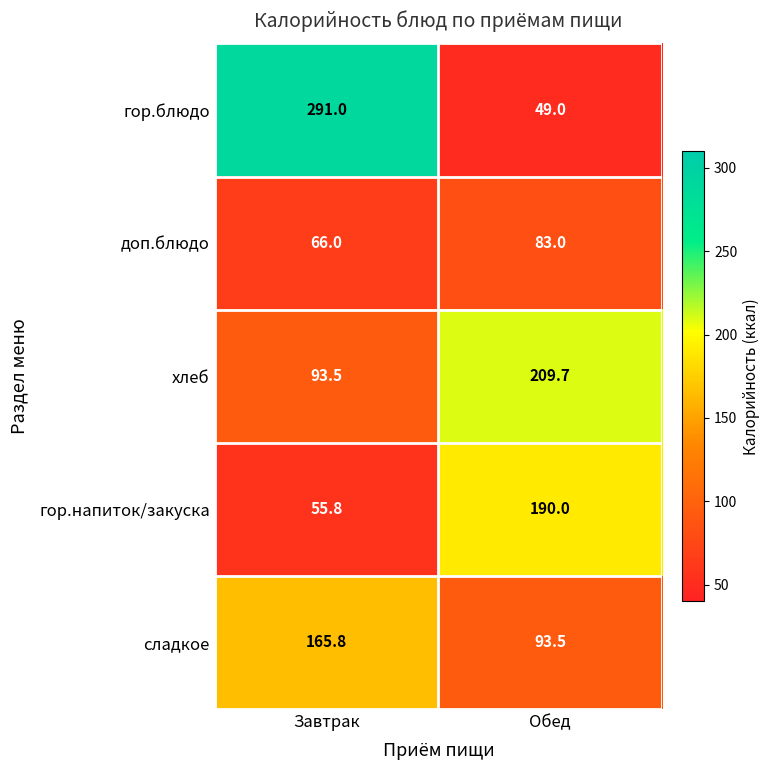

Reading left to right, what are all the values shown in this chart?

гор.блюдо: Завтрак=291.0	Обед=49.0
доп.блюдо: Завтрак=66.0	Обед=83.0
хлеб: Завтрак=93.5	Обед=209.7
гор.напиток/закуска: Завтрак=55.8	Обед=190.0
сладкое: Завтрак=165.8	Обед=93.5